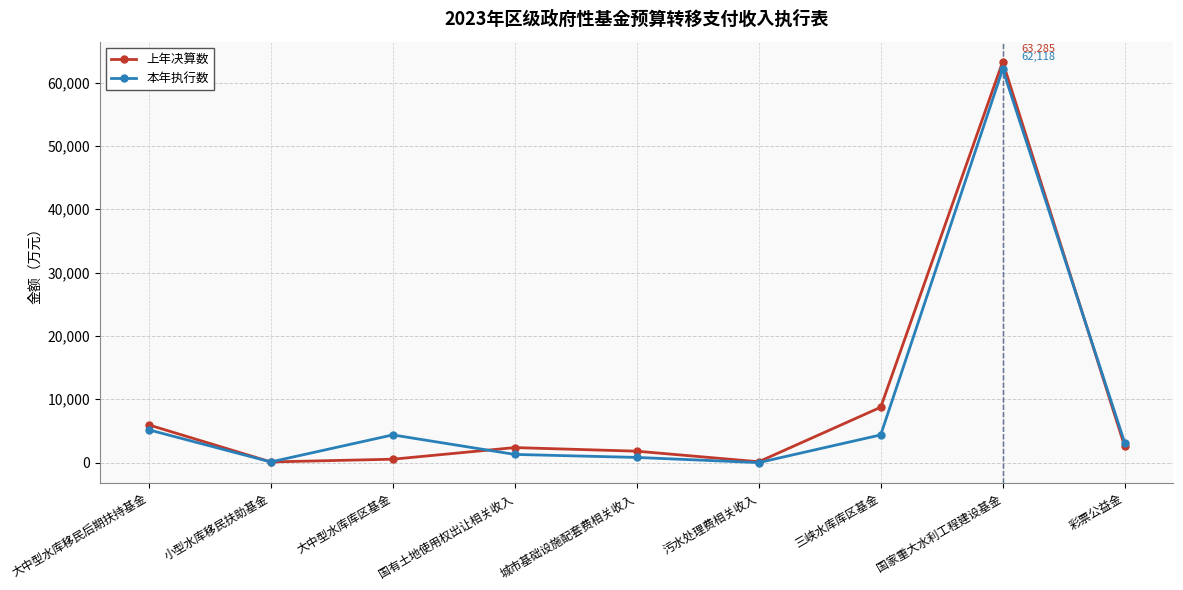

At which category does 本年执行数 reach its first local peak?

大中型水库库区基金